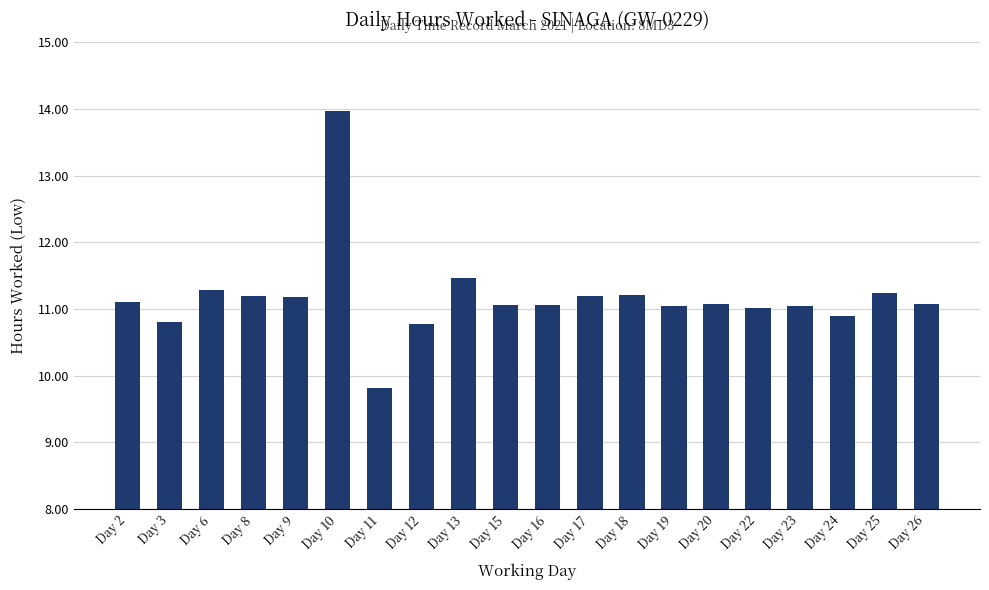

What is the difference between the second highest and minimum values?

1.7